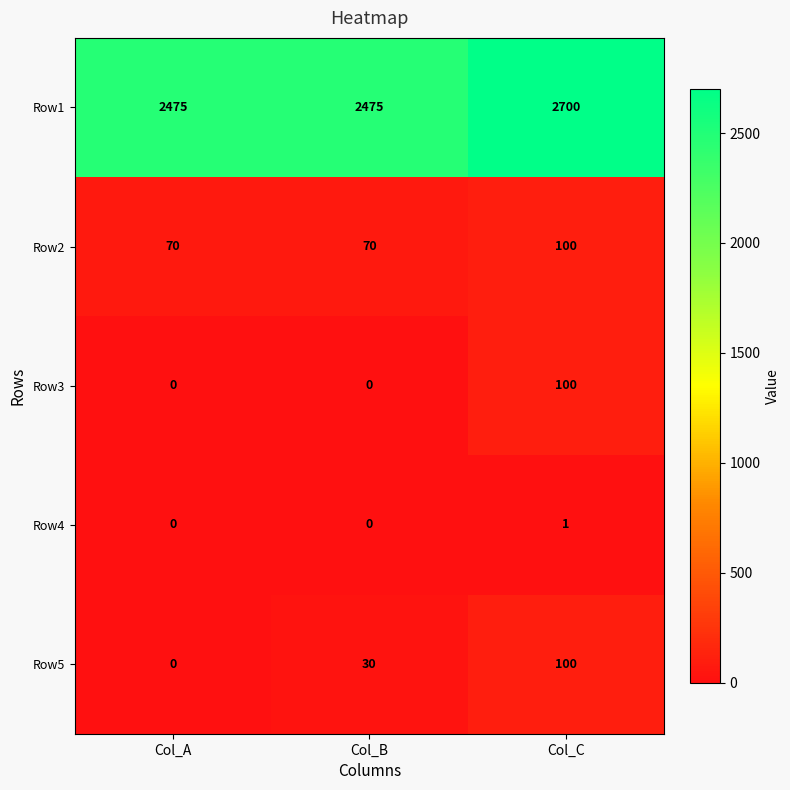

Reading left to right, what are all the values shown in this chart?

Row1: 2475	2475	2700
Row2: 70	70	100
Row3: 0	0	100
Row4: 0	0	1
Row5: 0	30	100